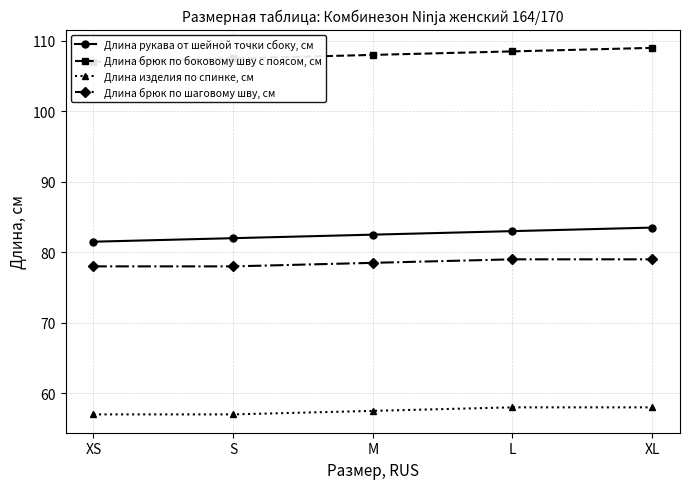

True or false: Длина брюк по шаговому шву, см and Длина брюк по боковому шву с поясом, см cross at least once.

False